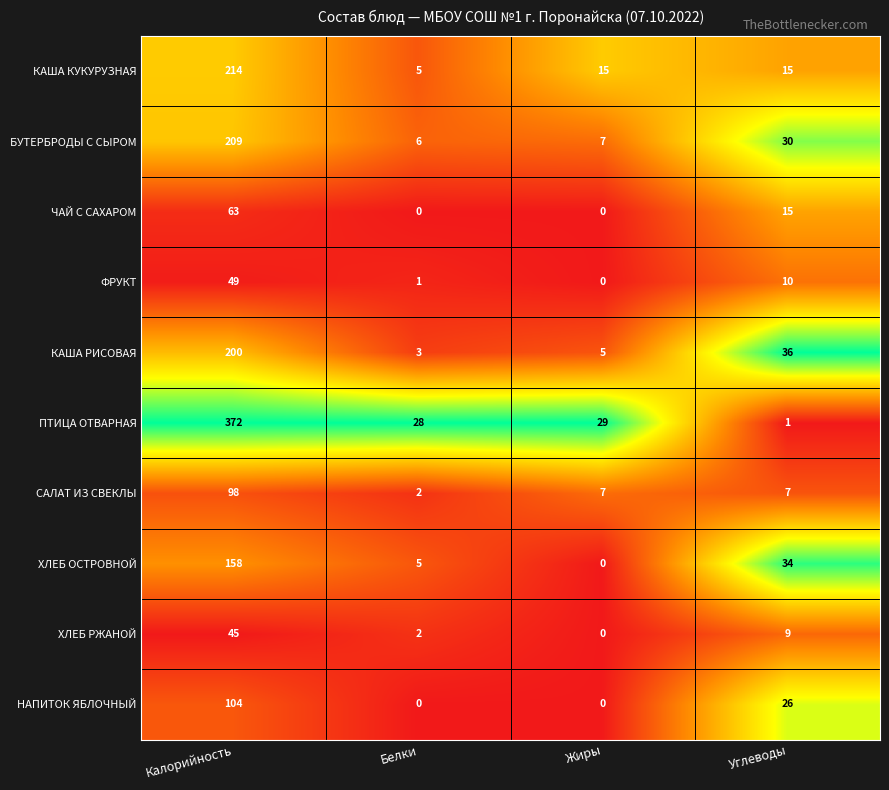

What is the difference between the ЧАЙ С САХАРОМ values at Углеводы and Белки?

15